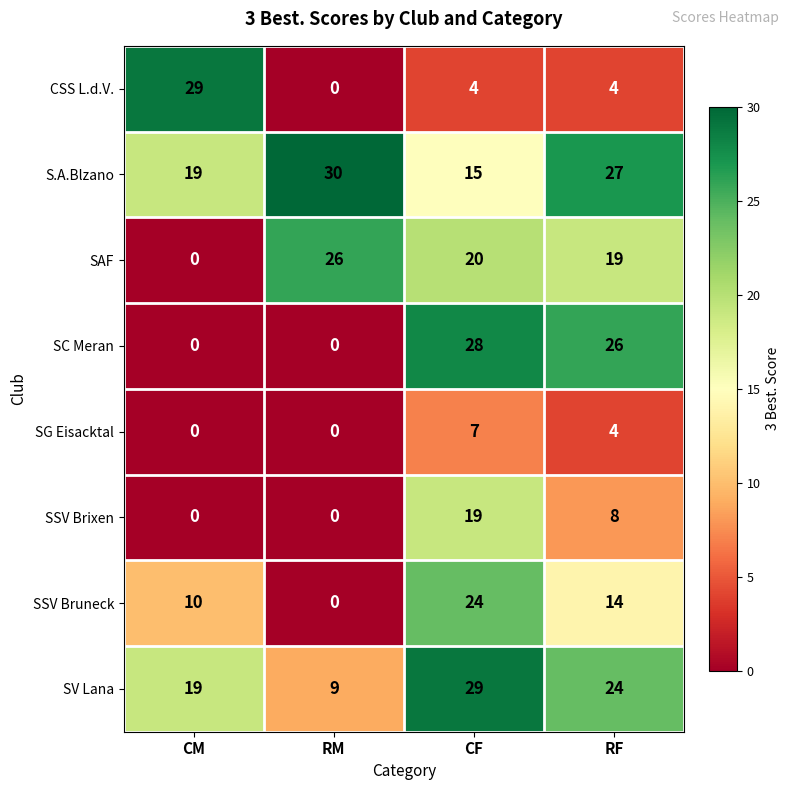

Which series has the largest total across all categories?

S.A.Blzano